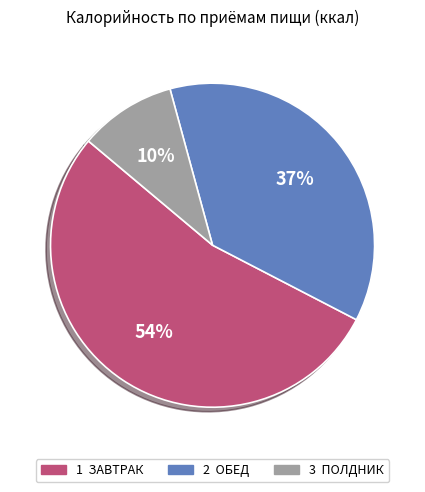

To the nearest percent, what is the average slice percentage?

33%